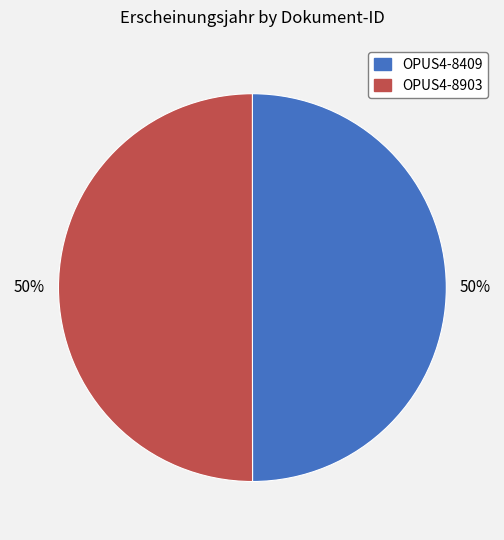

Is the sum of OPUS4-8903 and OPUS4-8409 greater than half?

Yes